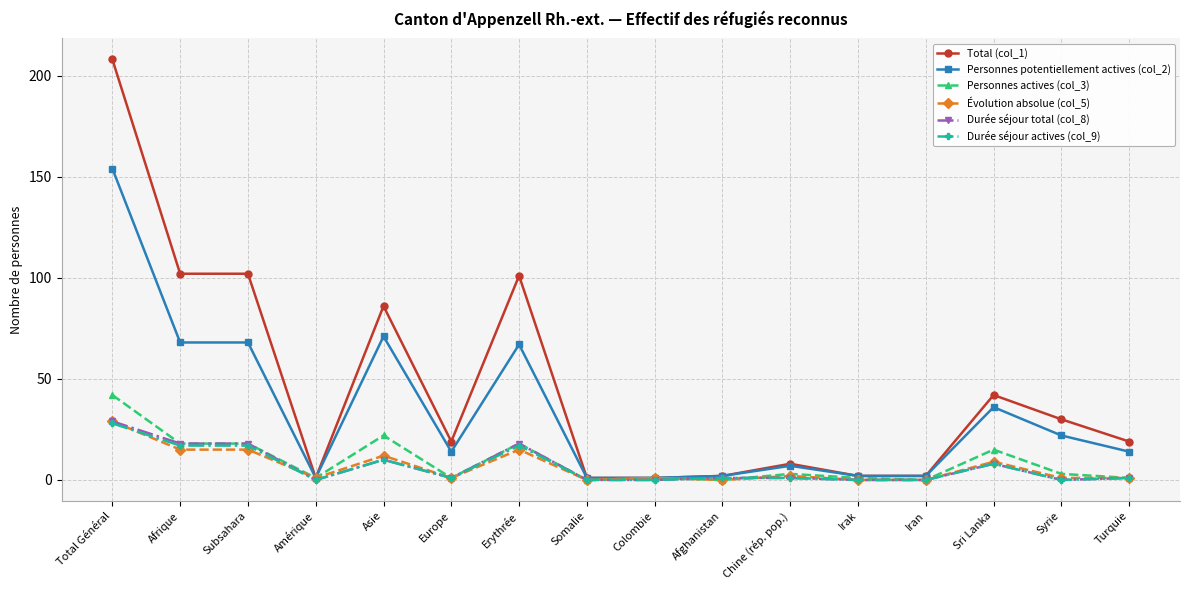

What is the label of the 1st point from the left?

Total Général